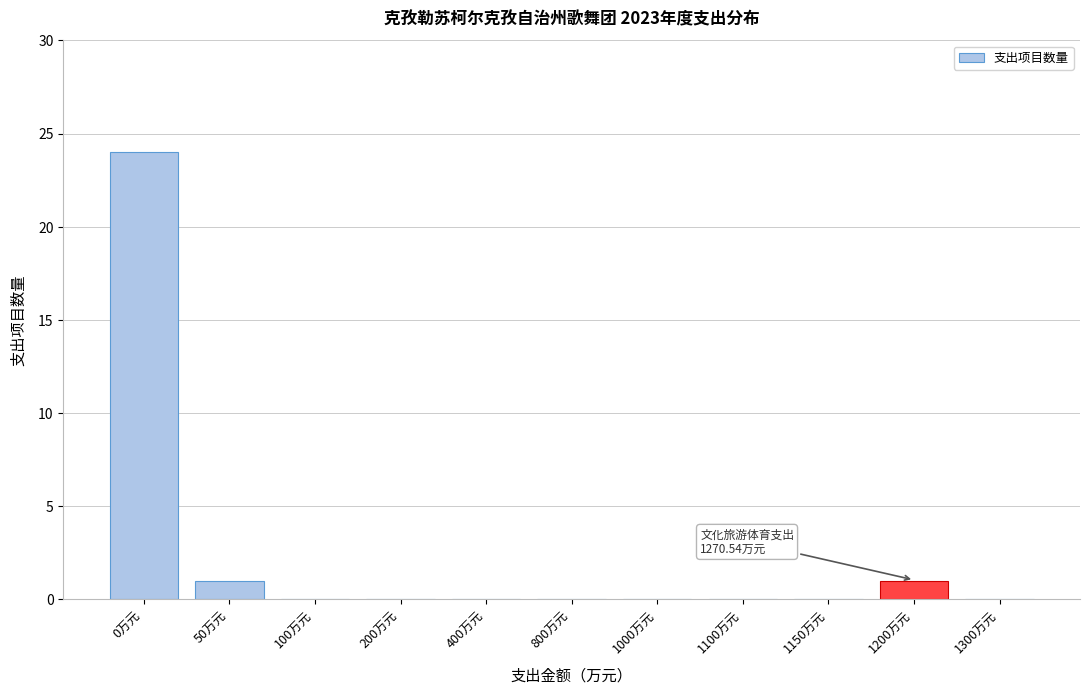

Reading left to right, extract all data points from this chart.

0万元=24	50万元=1	100万元=0	200万元=0	400万元=0	800万元=0	1000万元=0	1100万元=0	1150万元=0	1200万元=1	1300万元=0